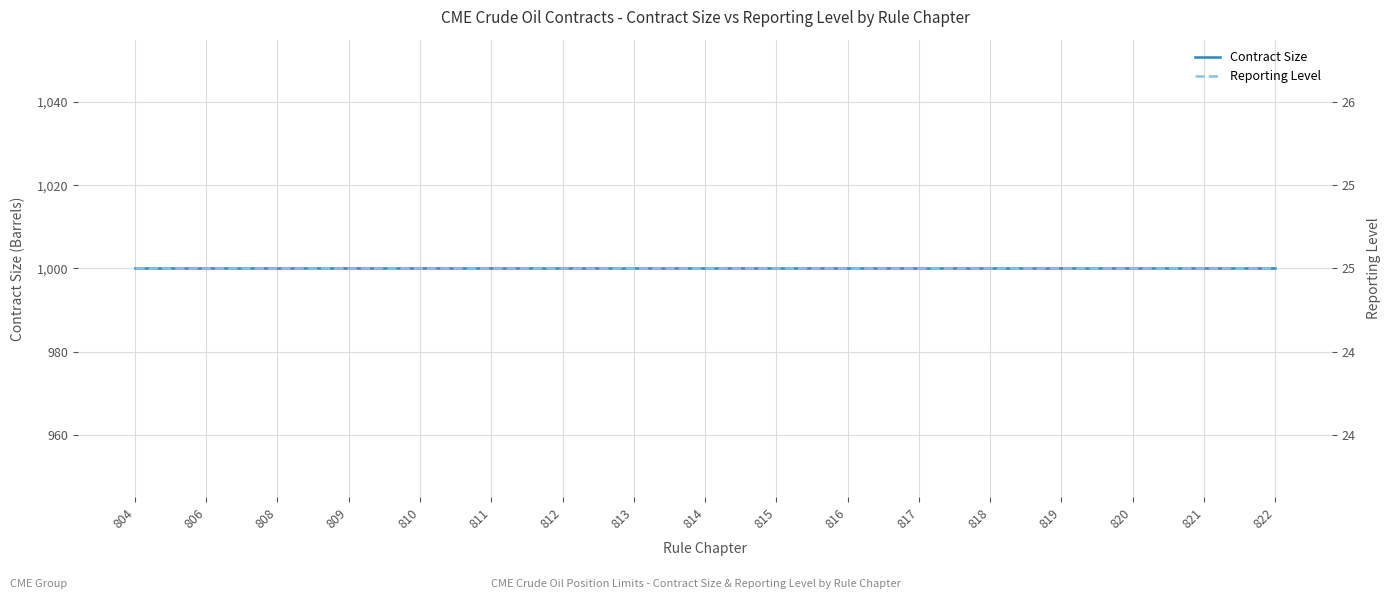

List the series in order of their peak value, lowest first.

Reporting Level, Contract Size